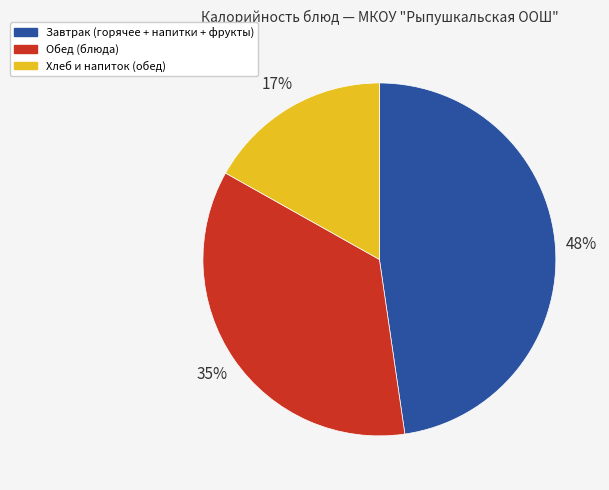

To the nearest percent, what is the average slice percentage?

33%